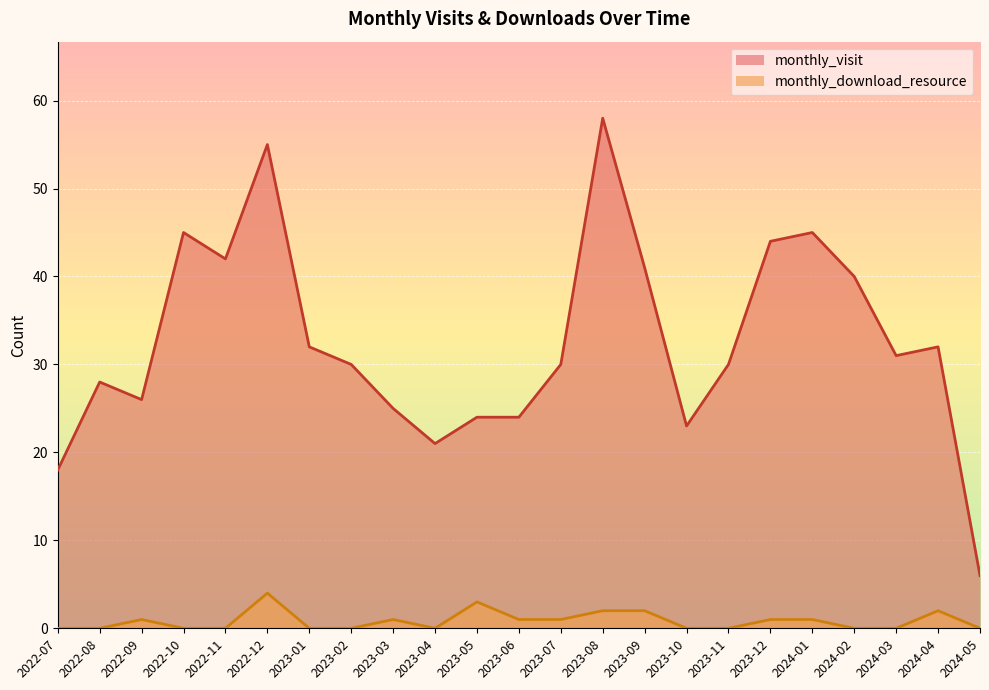

Between 2023-03 and 2023-04, which is larger?

2023-03